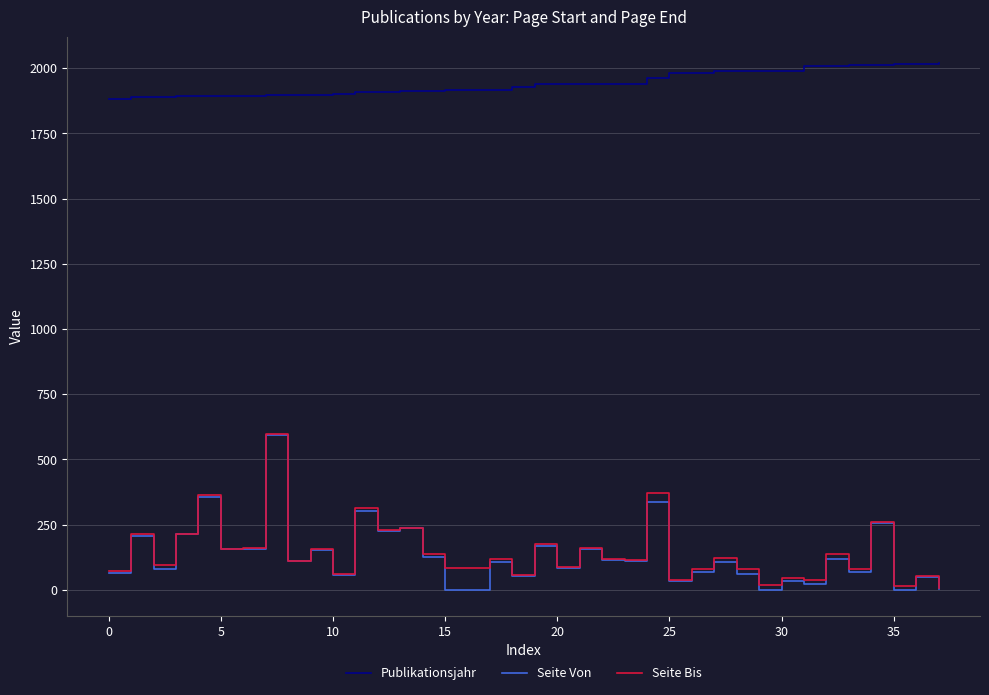

True or false: Publikationsjahr and Seite Bis cross at least once.

False